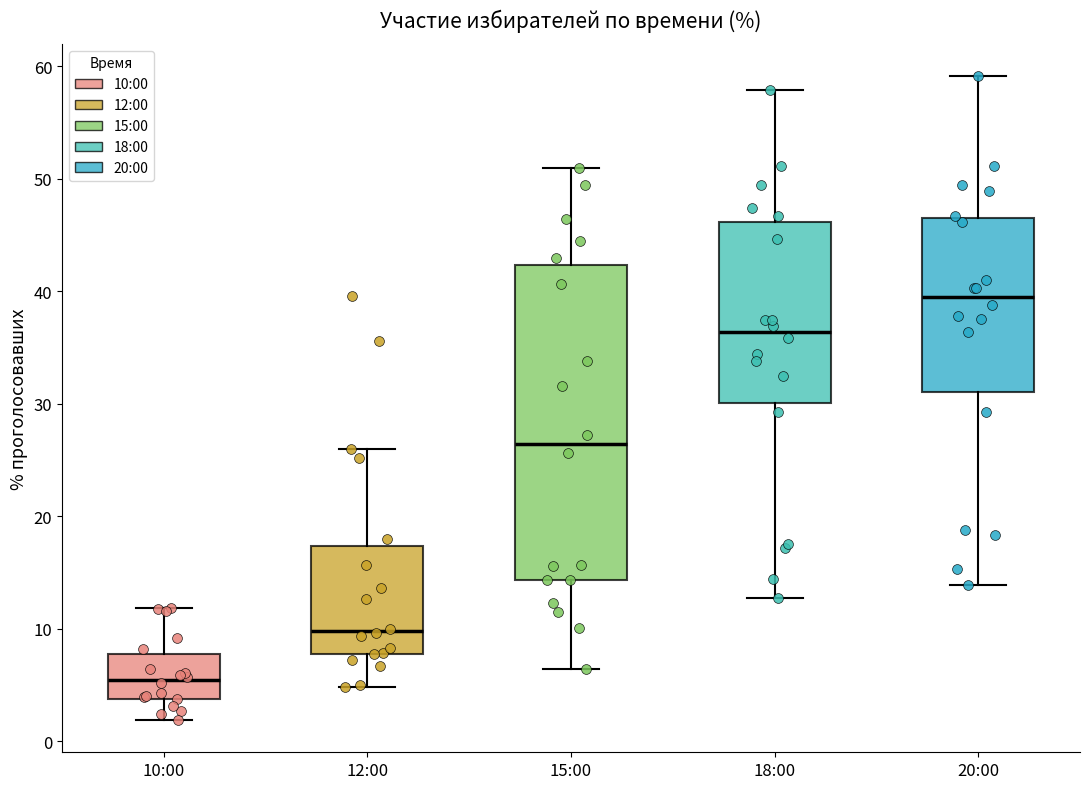

Reading left to right, read every box against the y-axis: the position of its median line, the range the box covers, and the ends of its whiskers. The values are not printed on the chart, so give them approximately, as read against the axis.

10:00: median 5, box 4 to 8, whiskers 2 to 12
12:00: median 10, box 8 to 17, whiskers 5 to 26
15:00: median 26, box 14 to 42, whiskers 6 to 51
18:00: median 36, box 30 to 46, whiskers 13 to 58
20:00: median 40, box 31 to 47, whiskers 14 to 59